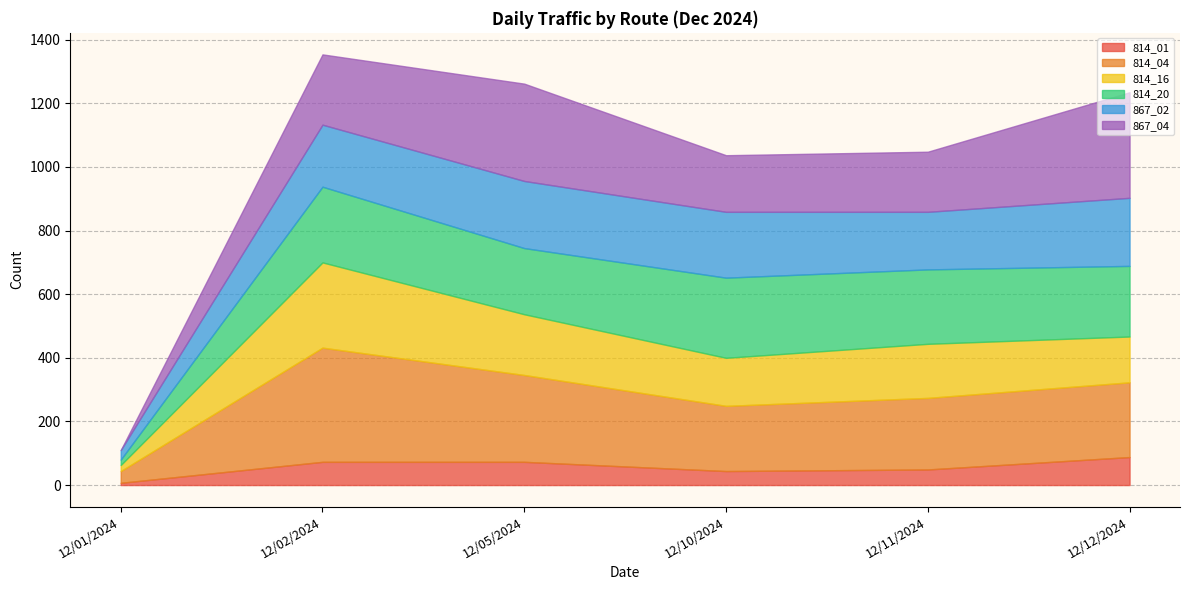

How many values in the 814_01 series exceed 73?

1